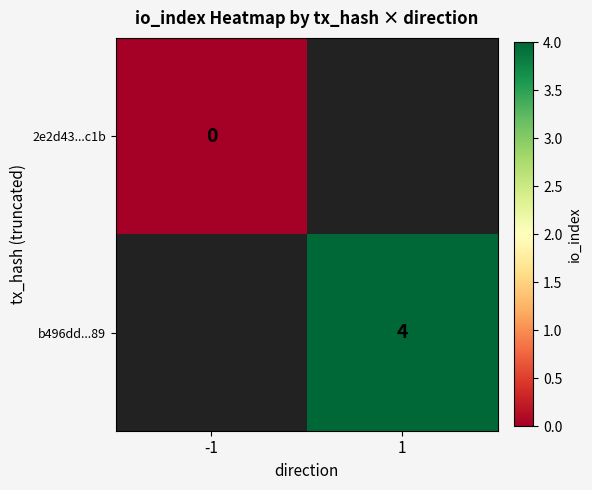

The b496dd...89 series shows 4 at 1. True or false?

True